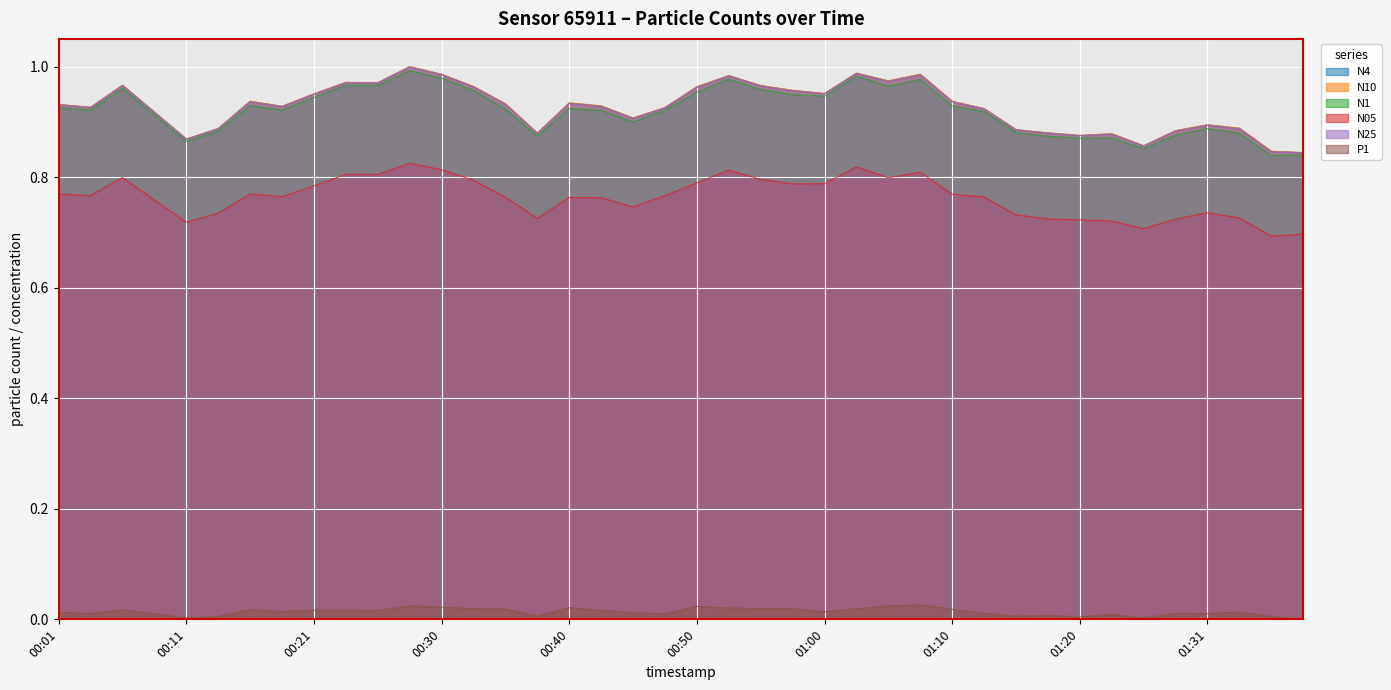

What is the lowest value of the N10 series?

0.8